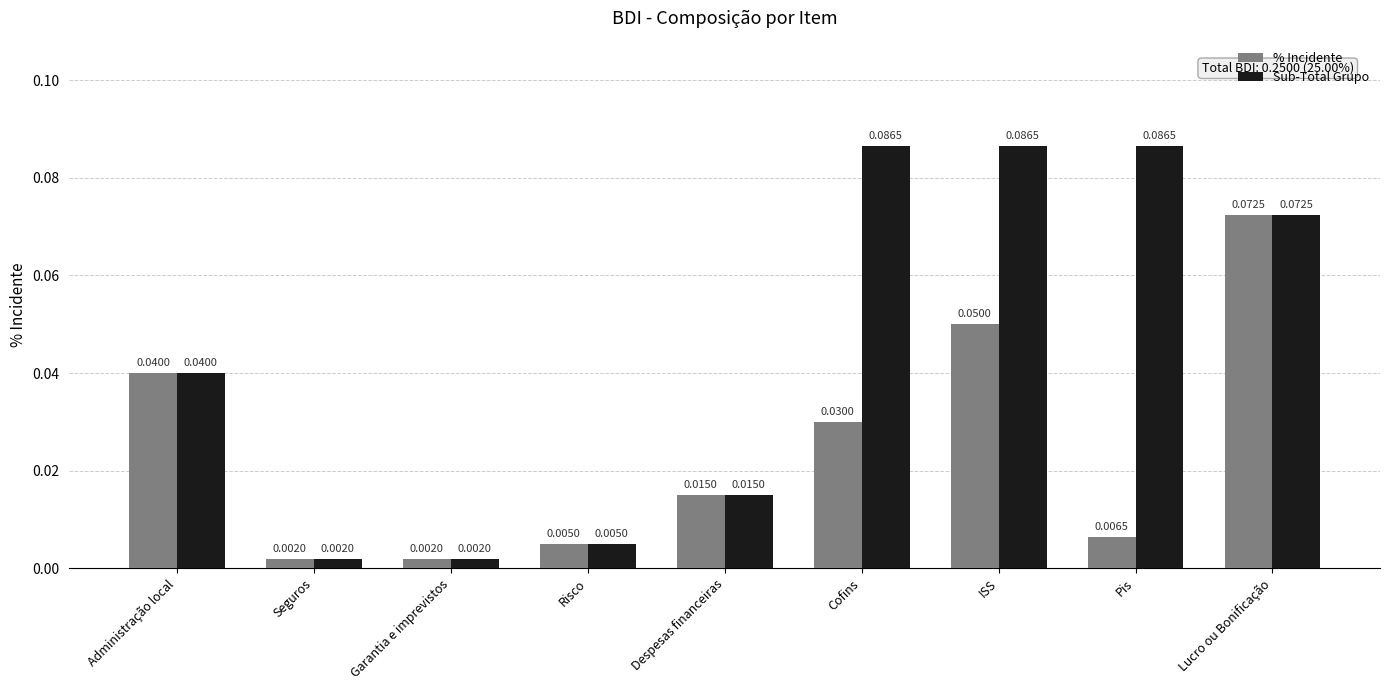

What are all the series names shown in the legend?

% Incidente, Sub-Total Grupo